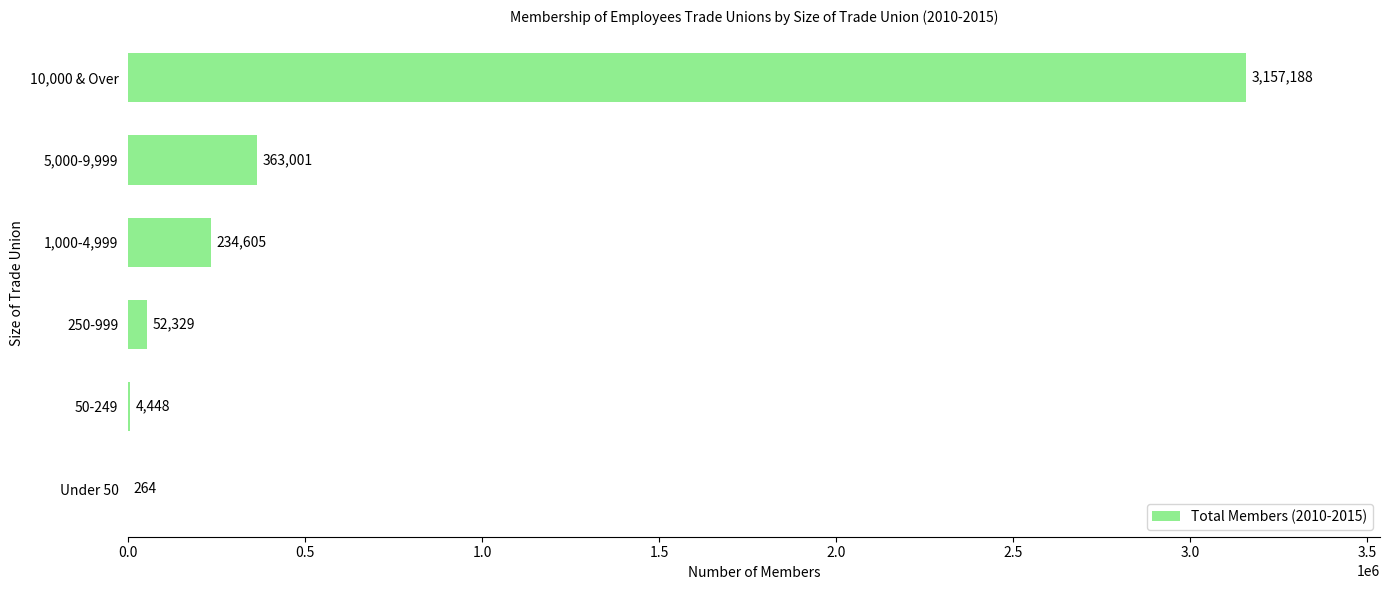

How many categories are shown in the chart?

6